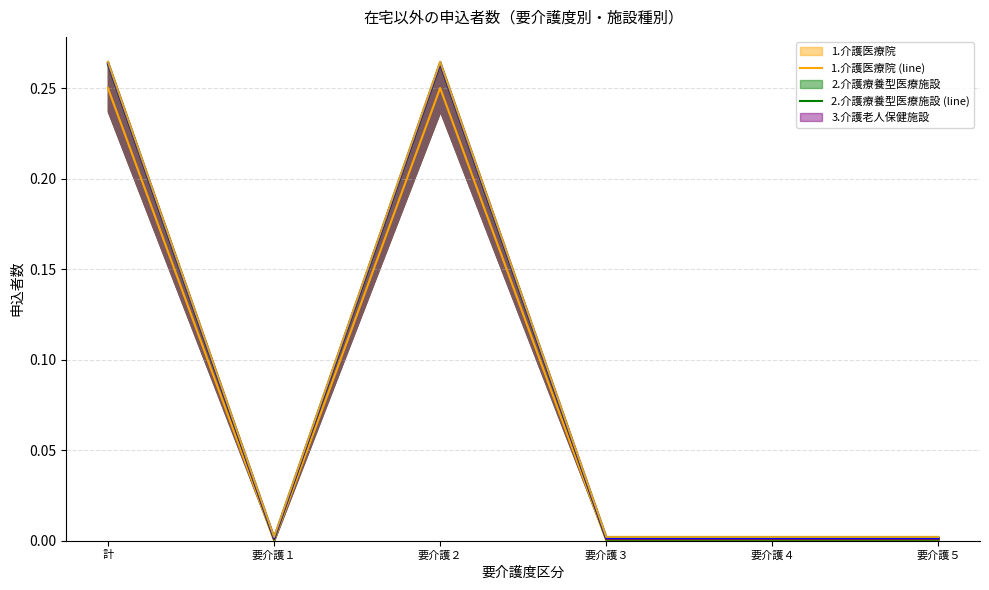

How many distinct data groups are displayed?

5